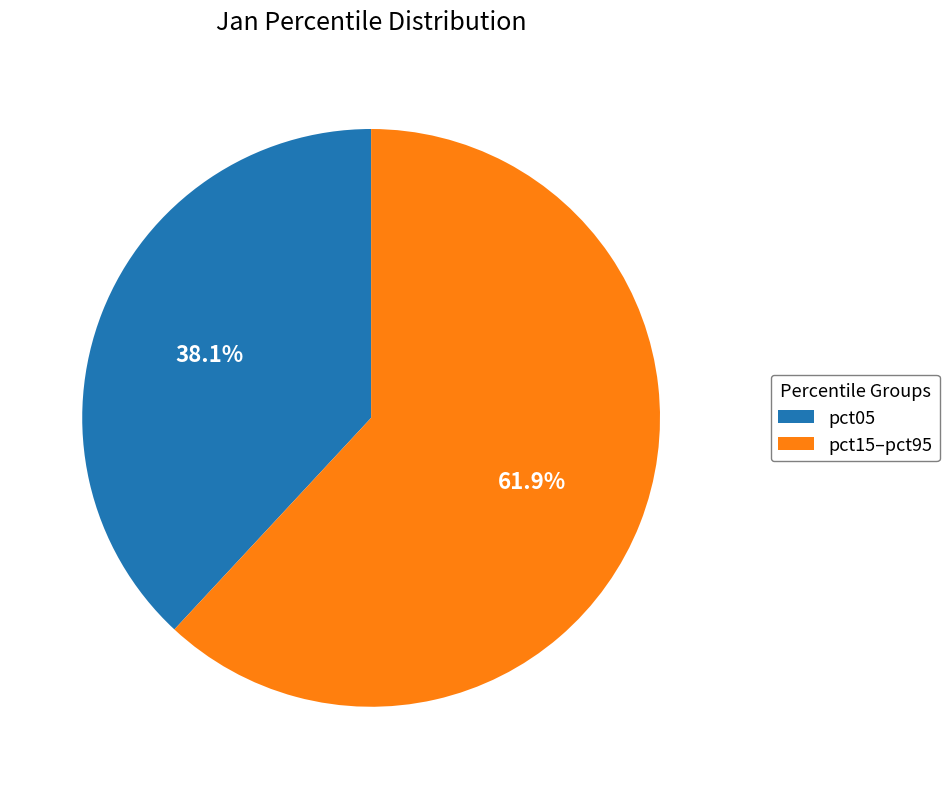

Approximately how many times larger is the value at pct05 compared to pct15–pct95?

0.6